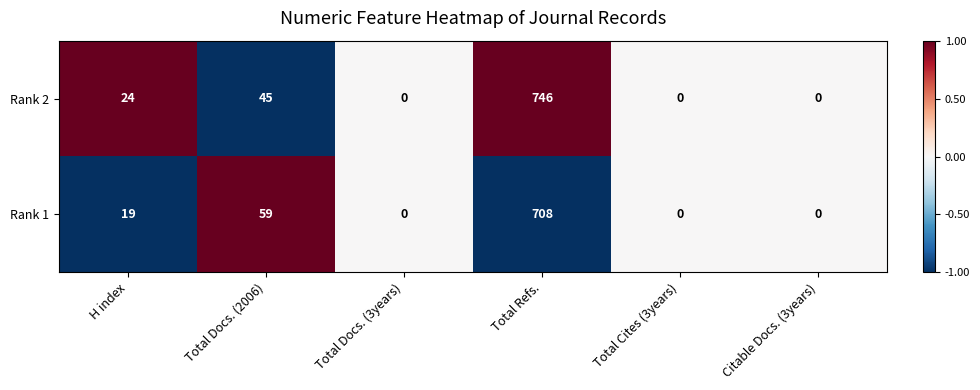

Reading left to right, transcribe all the data shown in this chart.

Rank 2: H index=24	Total Docs. (2006)=45	Total Docs. (3years)=0	Total Refs.=746	Total Cites (3years)=0	Citable Docs. (3years)=0
Rank 1: H index=19	Total Docs. (2006)=59	Total Docs. (3years)=0	Total Refs.=708	Total Cites (3years)=0	Citable Docs. (3years)=0